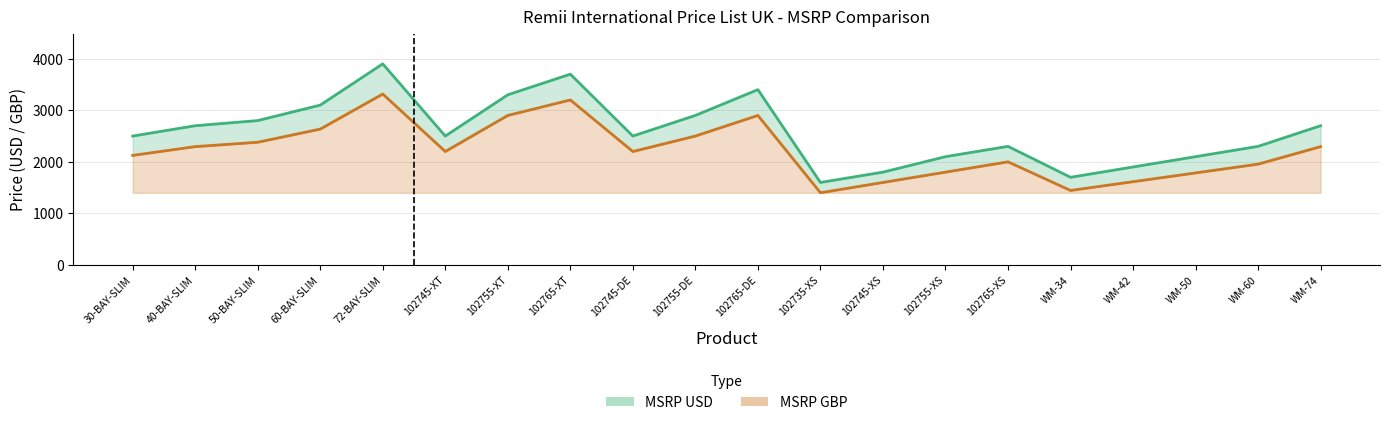

How many categories are shown in the chart?

20